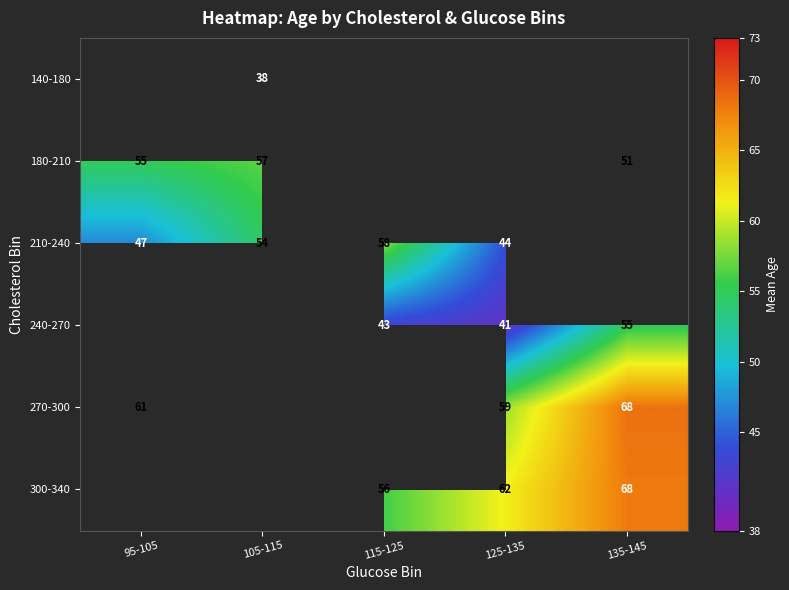

Is it true that 210-240 equals 27.3 at 115-125?

False